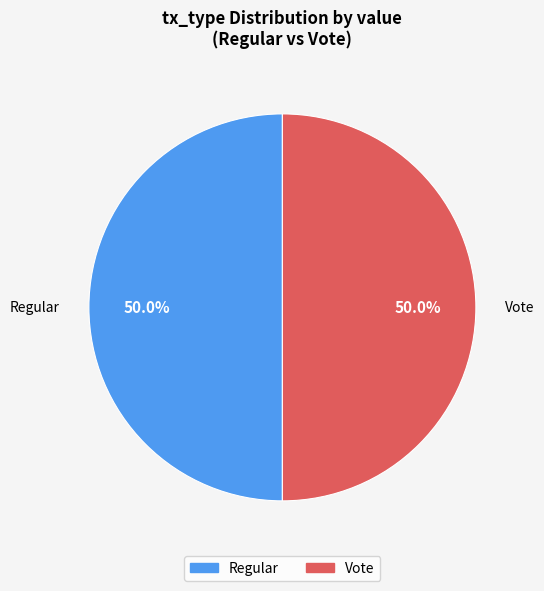

How many slices are in this pie chart?

2